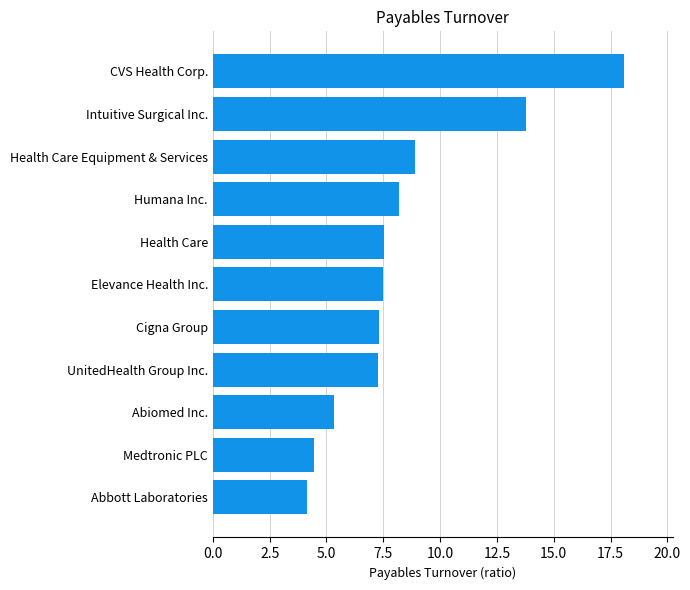

What is the change in value from Medtronic PLC to Elevance Health Inc.?

+3.0